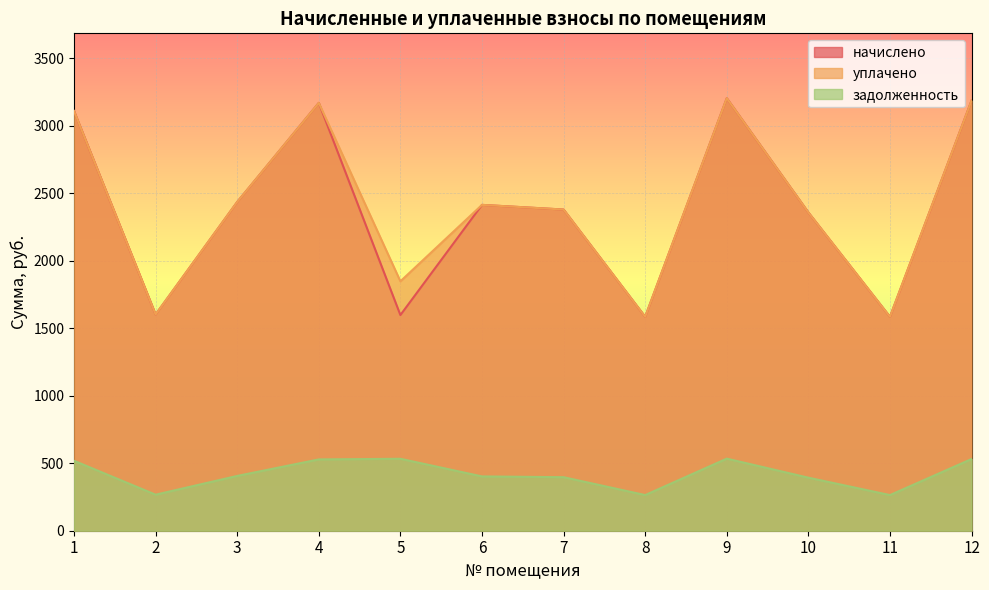

List the labels in order of задолженность value, largest first.

9, 5, 12, 4, 1, 3, 6, 7, 10, 2, 8, 11